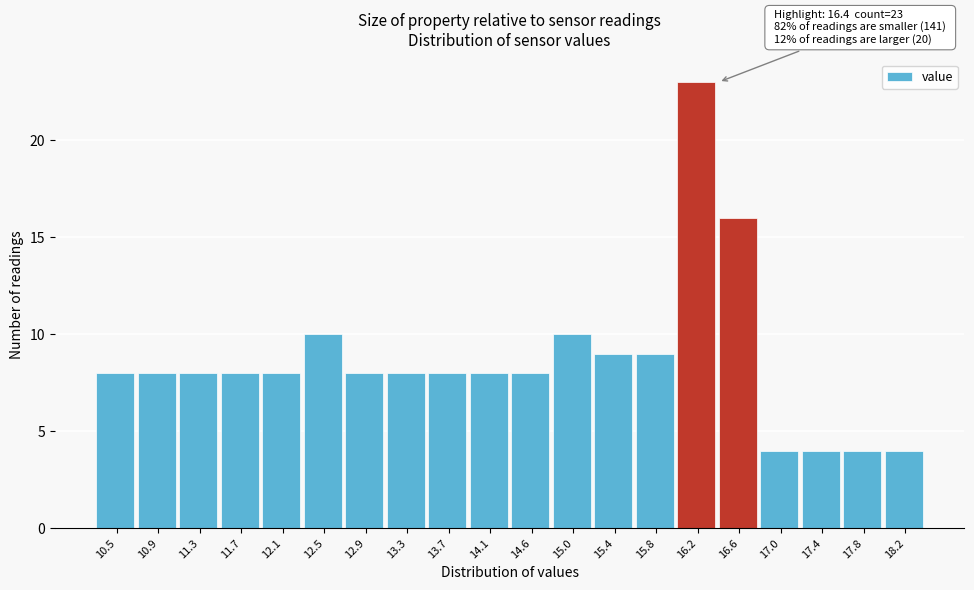

Which range on the x-axis has the tallest bar?

15.99 to 16.40